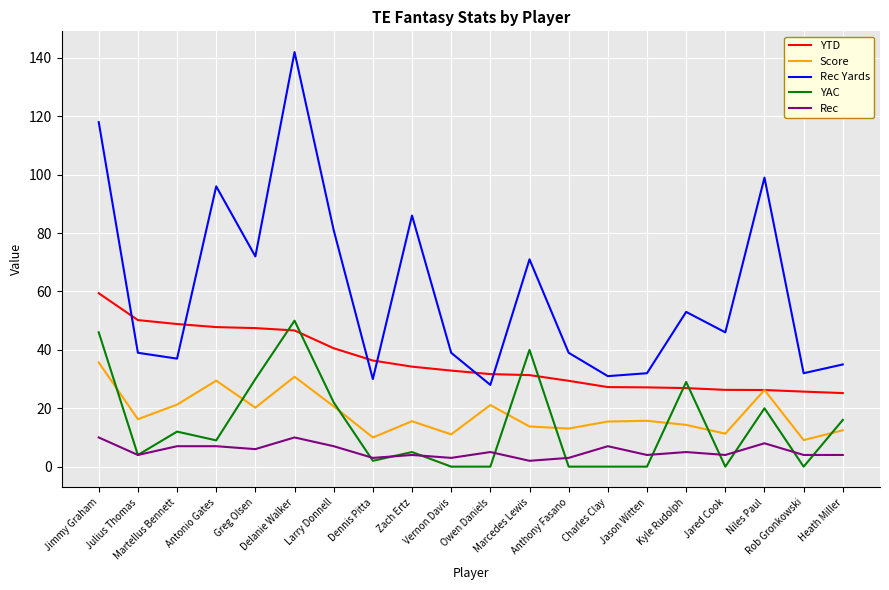

At which category does Score reach its first local valley?

Julius Thomas